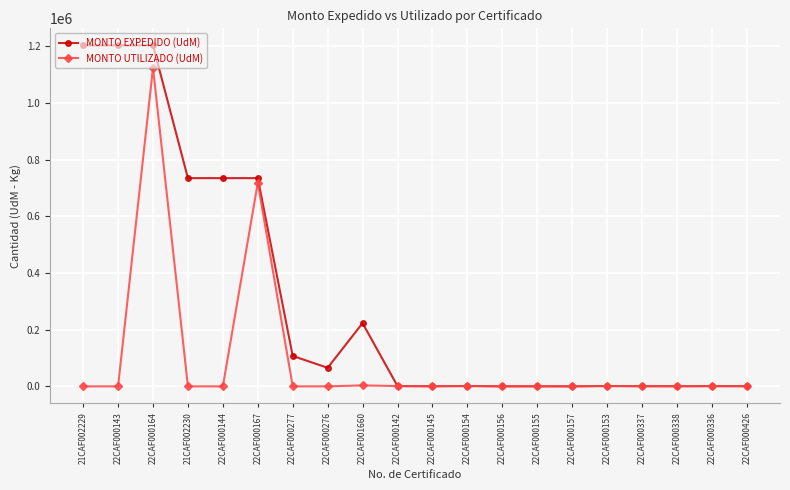

List the series in order of their overall mean, lowest first.

MONTO UTILIZADO (UdM), MONTO EXPEDIDO (UdM)